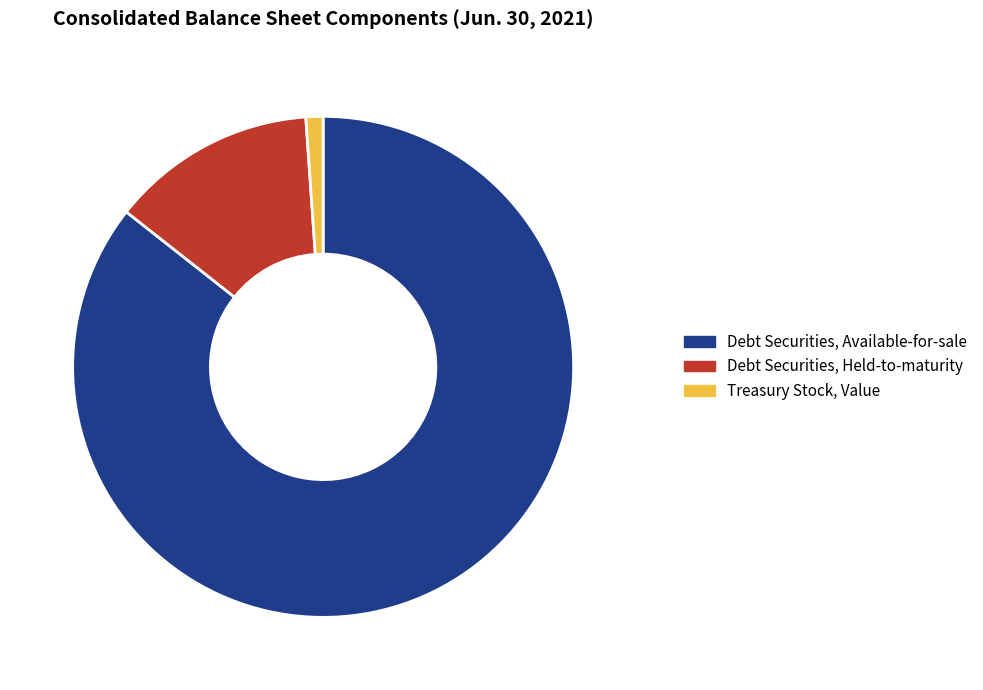

Is it true that Treasury Stock, Value is 10% of the pie?

False